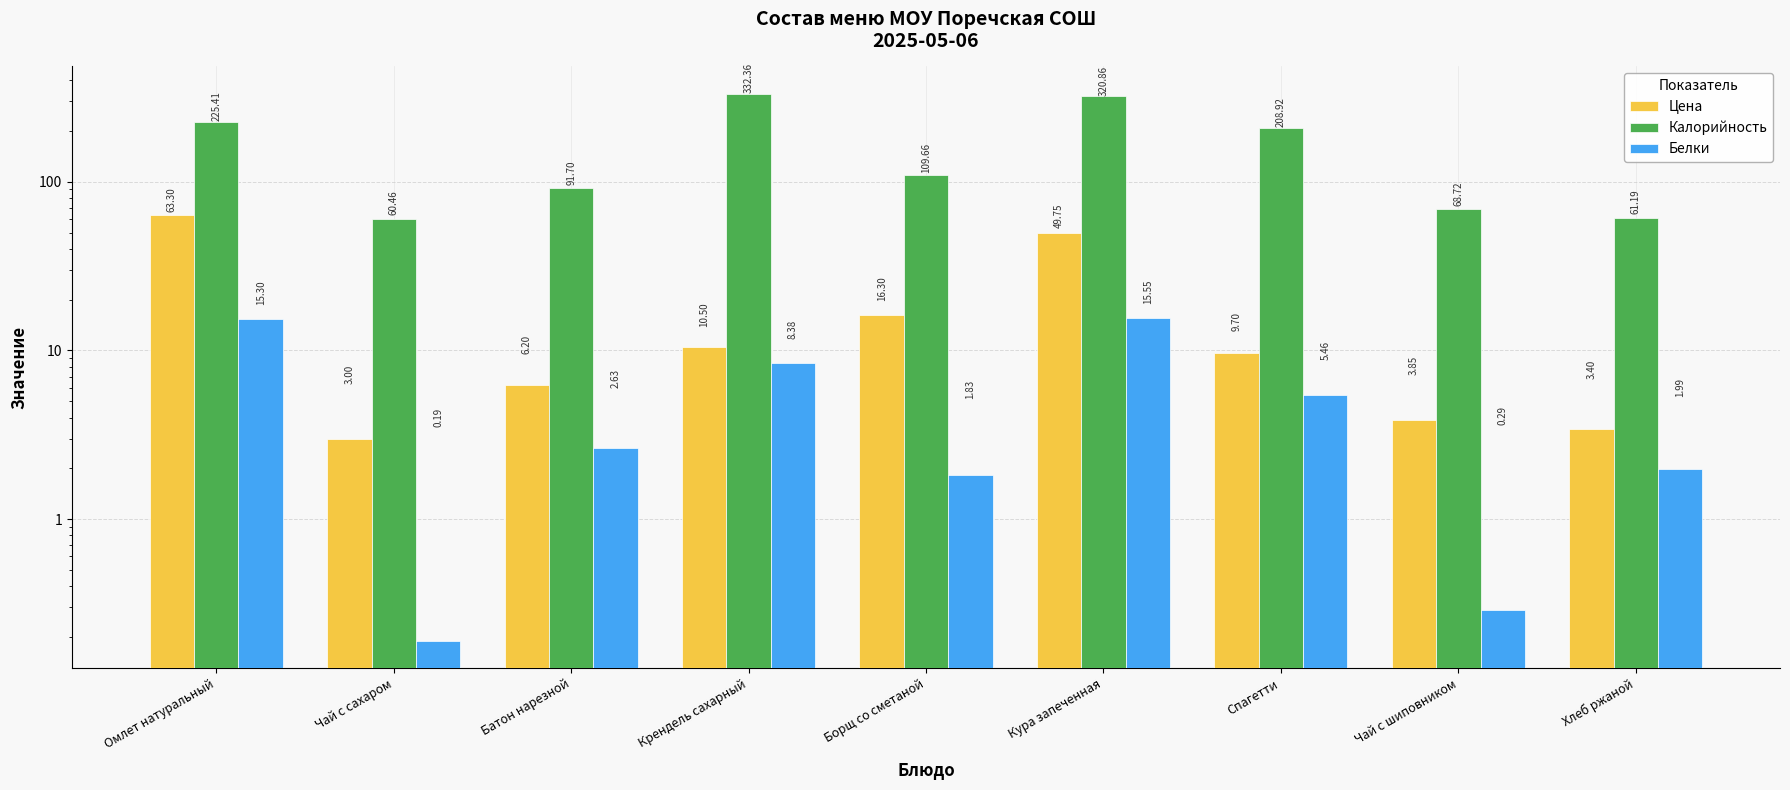

Reading left to right, list all the values displayed in this chart.

Цена: Омлет натуральный=63.3	Чай с сахаром=3.0	Батон нарезной=6.2	Крендель сахарный=10.5	Борщ со сметаной=16.3	Кура запеченная=49.8	Спагетти=9.7	Чай с шиповником=3.9	Хлеб ржаной=3.4
Калорийность: Омлет натуральный=225.4	Чай с сахаром=60.5	Батон нарезной=91.7	Крендель сахарный=332.4	Борщ со сметаной=109.7	Кура запеченная=320.9	Спагетти=208.9	Чай с шиповником=68.7	Хлеб ржаной=61.2
Белки: Омлет натуральный=15.3	Чай с сахаром=0.2	Батон нарезной=2.6	Крендель сахарный=8.4	Борщ со сметаной=1.8	Кура запеченная=15.6	Спагетти=5.5	Чай с шиповником=0.3	Хлеб ржаной=2.0